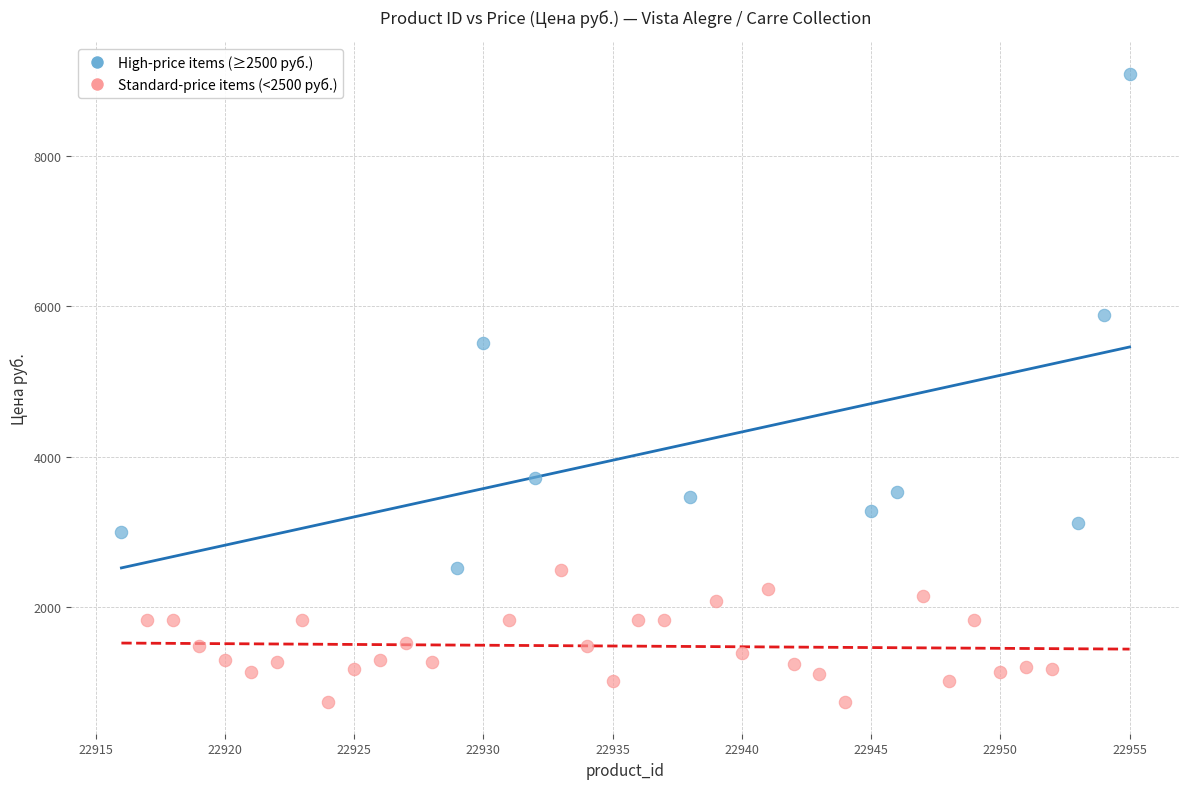

Which series has the largest Y range (max minus min)?

High-price items (≥2500 руб.)